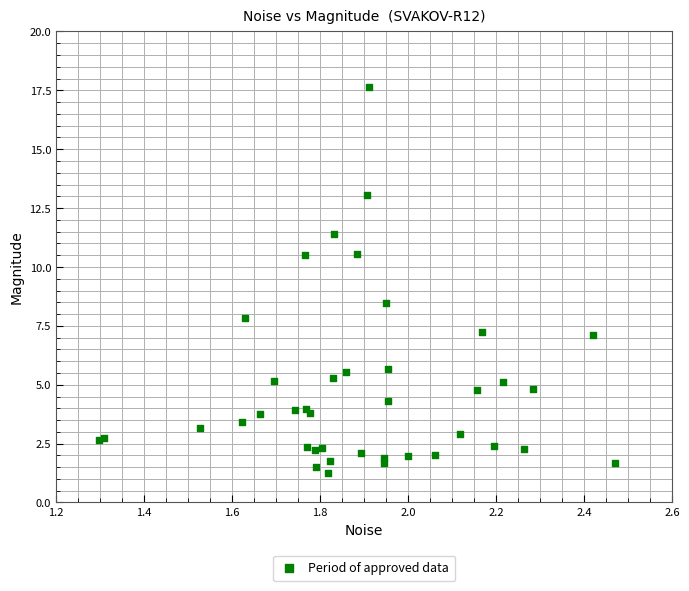

What Y value in the scatter plot is closest to 9?

8.5